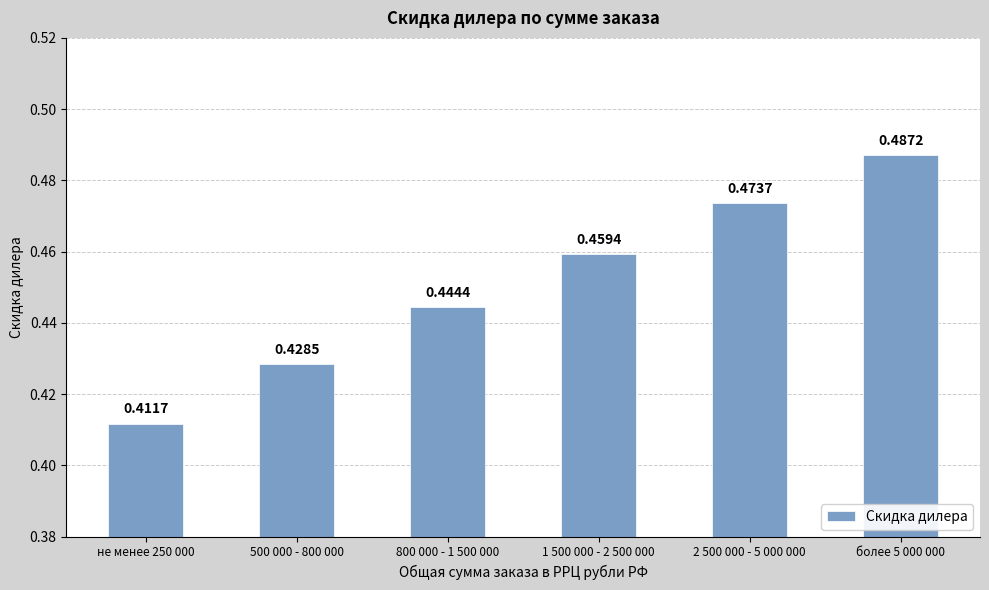

What is the sum of the values at 800 000 - 1 500 000 and 500 000 - 800 000?

0.9